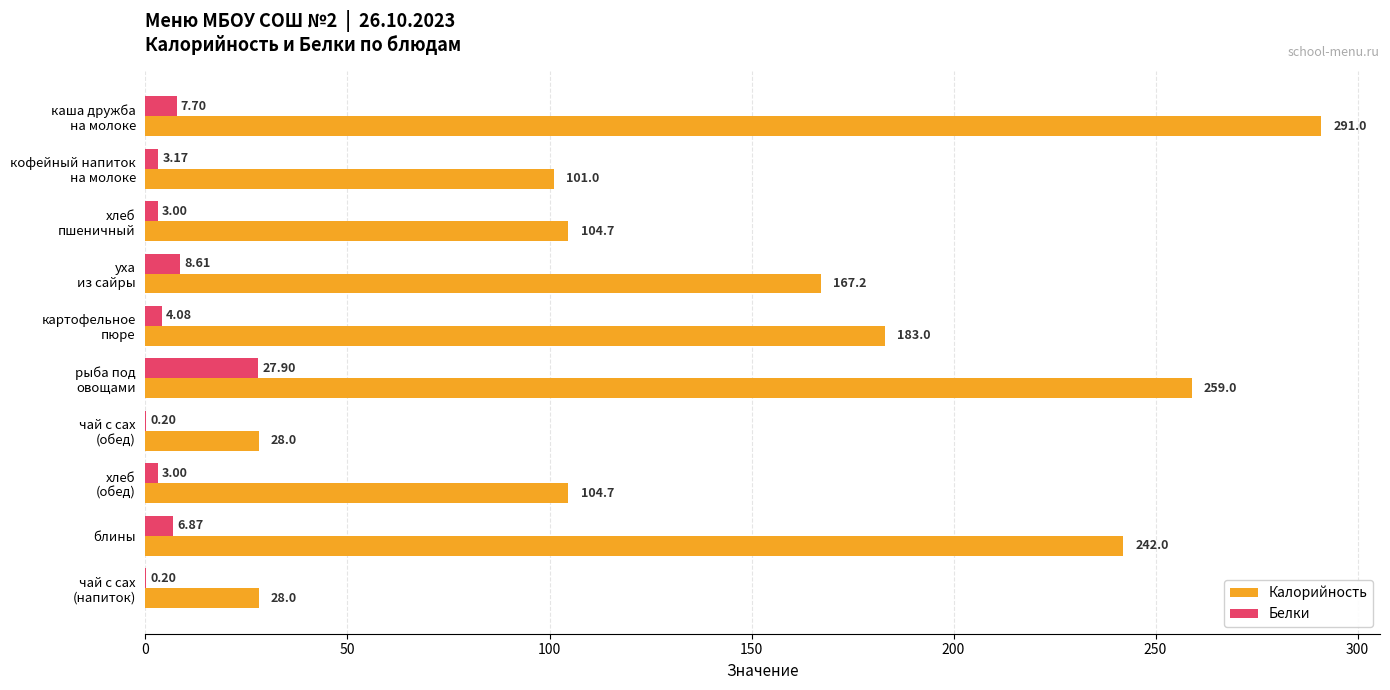

Which series has the largest total across all categories?

Калорийность